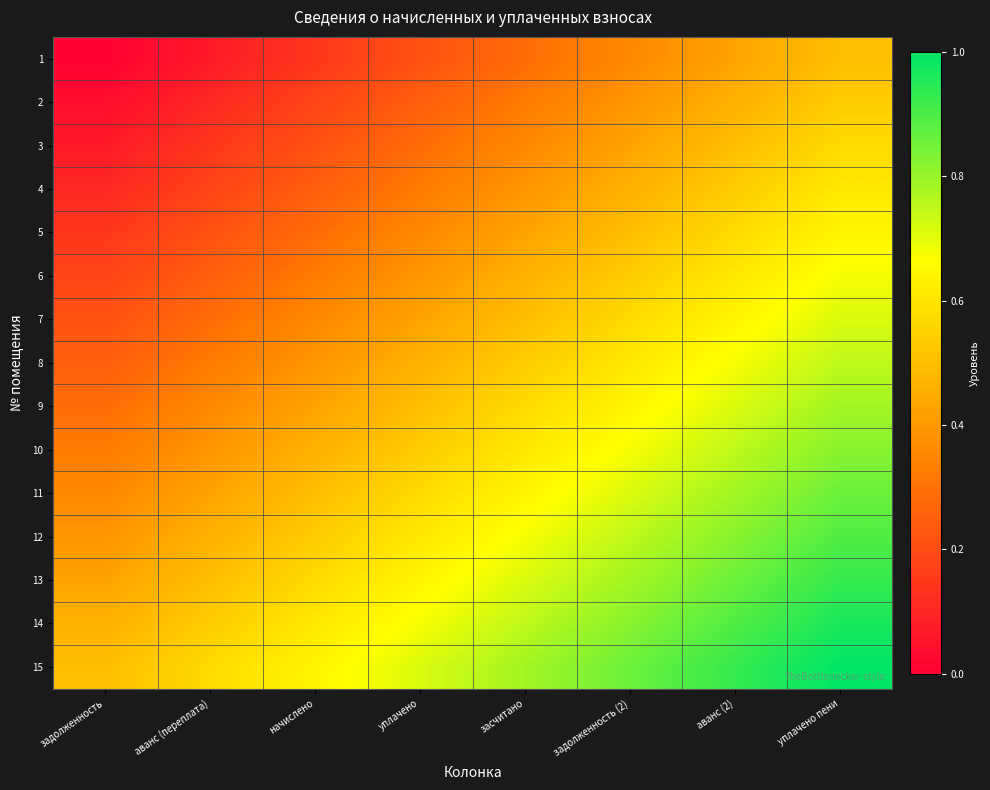

Reading right to left, what are all the values shown in this chart?

1: уплачено пени=0.5	аванс (2)=0.4	задолженность (2)=0.4	засчитано=0.3	уплачено=0.2	начислено=0.1	аванс (переплата)=0.1	задолженность=0.0
2: уплачено пени=0.5	аванс (2)=0.5	задолженность (2)=0.4	засчитано=0.3	уплачено=0.2	начислено=0.2	аванс (переплата)=0.1	задолженность=0.0
3: уплачено пени=0.6	аванс (2)=0.5	задолженность (2)=0.4	засчитано=0.4	уплачено=0.3	начислено=0.2	аванс (переплата)=0.1	задолженность=0.1
4: уплачено пени=0.6	аванс (2)=0.5	задолженность (2)=0.5	засчитано=0.4	уплачено=0.3	начислено=0.2	аванс (переплата)=0.2	задолженность=0.1
5: уплачено пени=0.6	аванс (2)=0.6	задолженность (2)=0.5	засчитано=0.4	уплачено=0.4	начислено=0.3	аванс (переплата)=0.2	задолженность=0.1
6: уплачено пени=0.7	аванс (2)=0.6	задолженность (2)=0.5	засчитано=0.5	уплачено=0.4	начислено=0.3	аванс (переплата)=0.2	задолженность=0.2
7: уплачено пени=0.7	аванс (2)=0.6	задолженность (2)=0.6	засчитано=0.5	уплачено=0.4	начислено=0.4	аванс (переплата)=0.3	задолженность=0.2
8: уплачено пени=0.8	аванс (2)=0.7	задолженность (2)=0.6	засчитано=0.5	уплачено=0.5	начислено=0.4	аванс (переплата)=0.3	задолженность=0.2
9: уплачено пени=0.8	аванс (2)=0.7	задолженность (2)=0.6	засчитано=0.6	уплачено=0.5	начислено=0.4	аванс (переплата)=0.4	задолженность=0.3
10: уплачено пени=0.8	аванс (2)=0.8	задолженность (2)=0.7	засчитано=0.6	уплачено=0.5	начислено=0.5	аванс (переплата)=0.4	задолженность=0.3
11: уплачено пени=0.9	аванс (2)=0.8	задолженность (2)=0.7	засчитано=0.6	уплачено=0.6	начислено=0.5	аванс (переплата)=0.4	задолженность=0.4
12: уплачено пени=0.9	аванс (2)=0.8	задолженность (2)=0.8	засчитано=0.7	уплачено=0.6	начислено=0.5	аванс (переплата)=0.5	задолженность=0.4
13: уплачено пени=0.9	аванс (2)=0.9	задолженность (2)=0.8	засчитано=0.7	уплачено=0.6	начислено=0.6	аванс (переплата)=0.5	задолженность=0.4
14: уплачено пени=1.0	аванс (2)=0.9	задолженность (2)=0.8	засчитано=0.8	уплачено=0.7	начислено=0.6	аванс (переплата)=0.5	задолженность=0.5
15: уплачено пени=1.0	аванс (2)=0.9	задолженность (2)=0.9	засчитано=0.8	уплачено=0.7	начислено=0.6	аванс (переплата)=0.6	задолженность=0.5